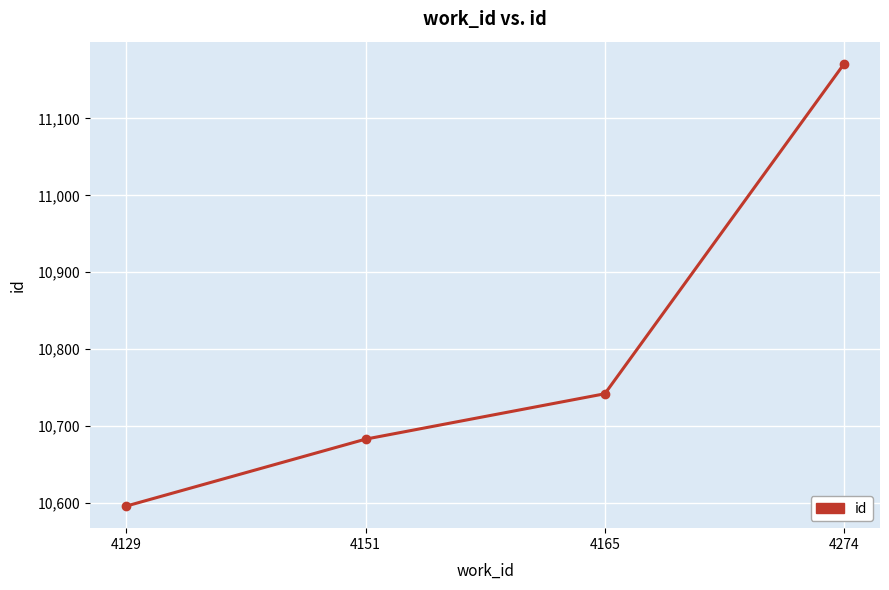

Which has a higher value, 4151 or 4129?

4151